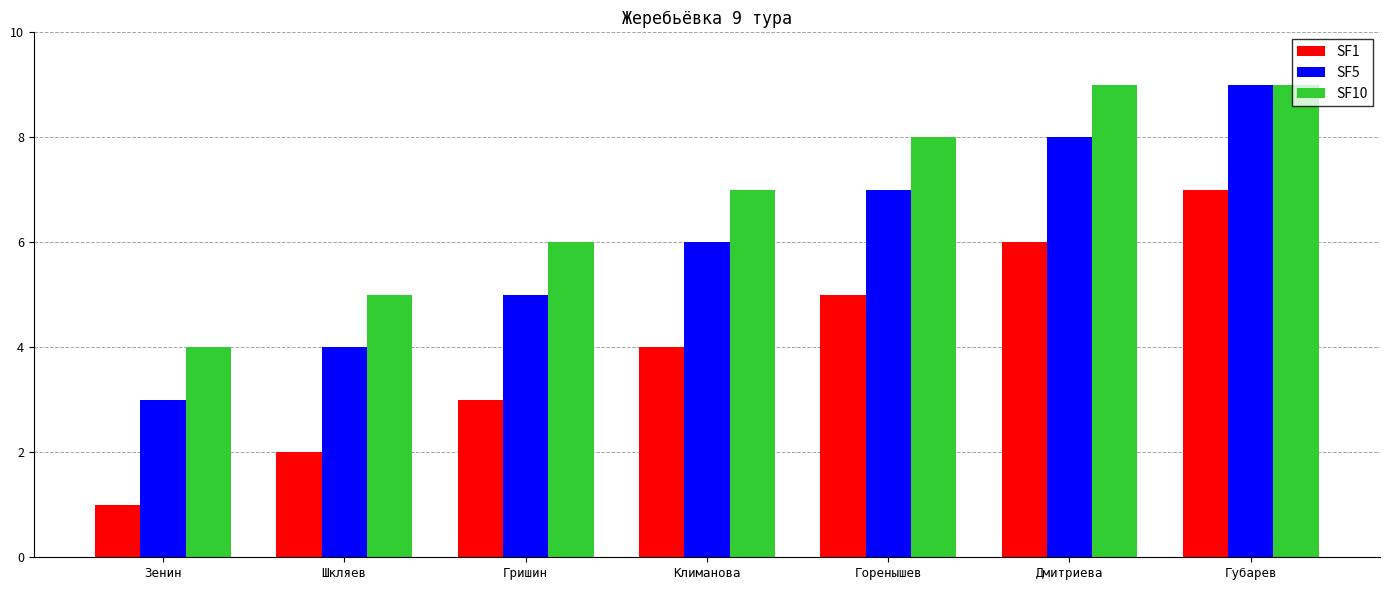

Reading left to right, extract all data points from this chart.

SF1: 1	2	3	4	5	6	7
SF5: 3	4	5	6	7	8	9
SF10: 4	5	6	7	8	9	9